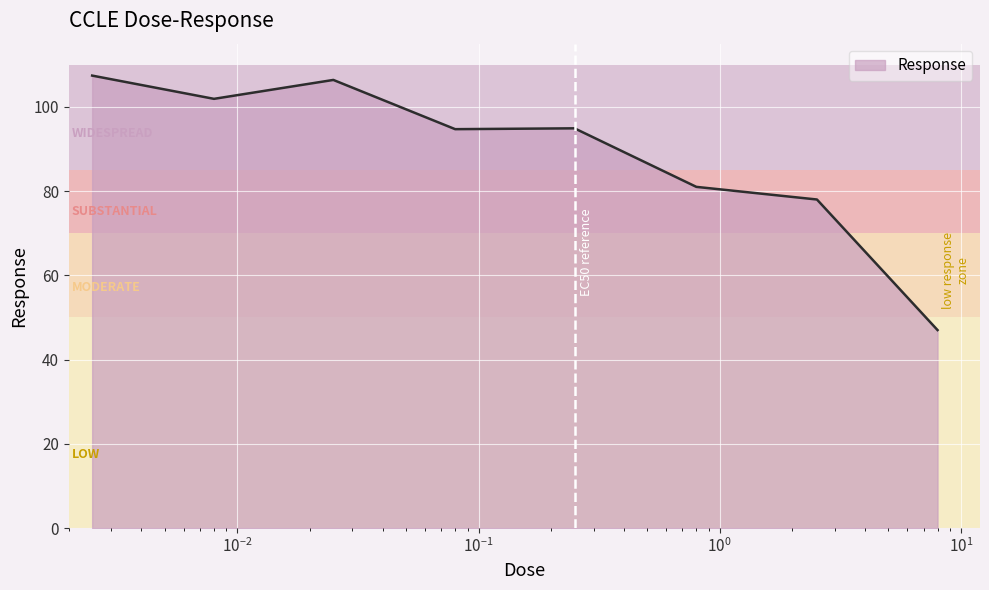

What is the sum of all values?

711.3